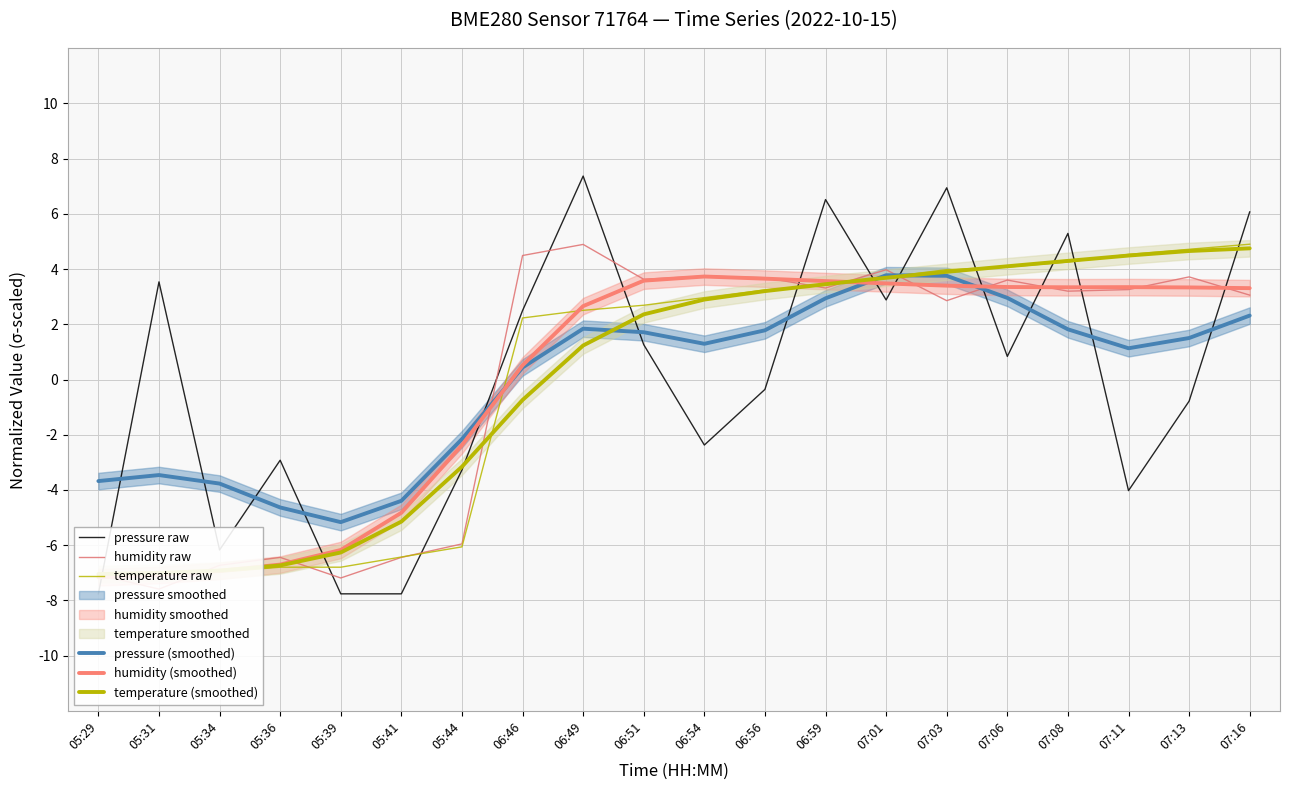

In pressure raw, how many points are higher than both neighbors (excluding endpoints)?

6